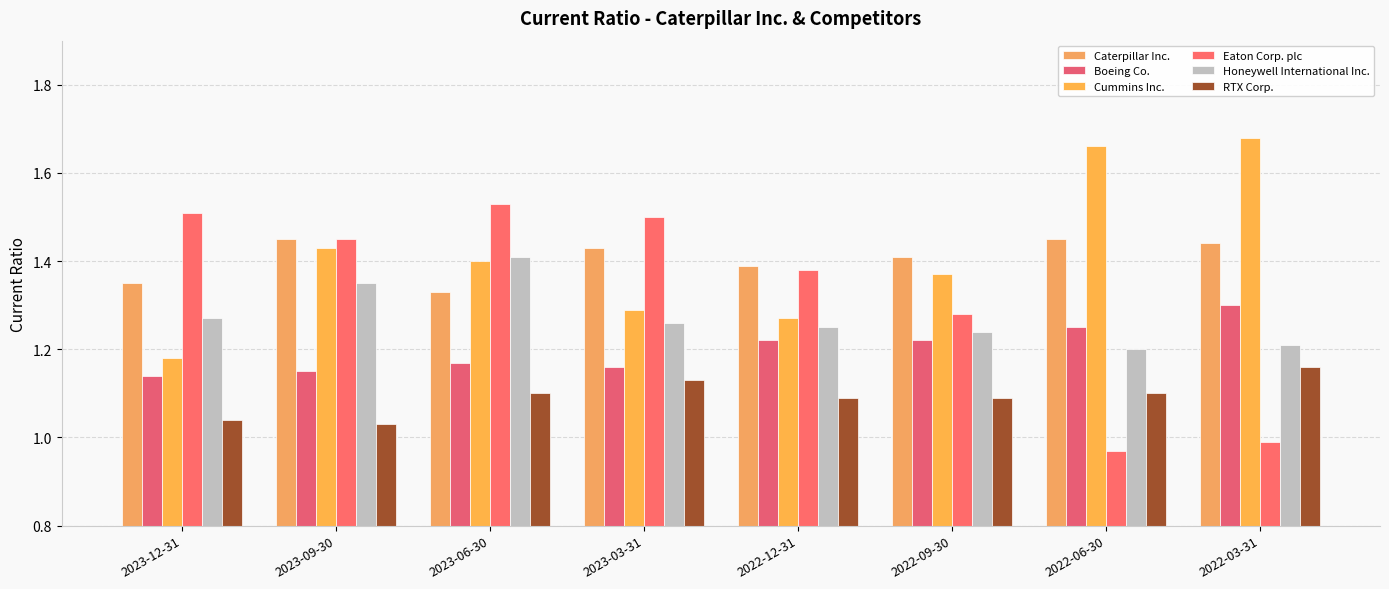

Reading left to right, what are all the values shown in this chart?

Caterpillar Inc.: 1.4	1.4	1.3	1.4	1.4	1.4	1.4	1.4
Boeing Co.: 1.1	1.1	1.2	1.2	1.2	1.2	1.2	1.3
Cummins Inc.: 1.2	1.4	1.4	1.3	1.3	1.4	1.7	1.7
Eaton Corp. plc: 1.5	1.4	1.5	1.5	1.4	1.3	1.0	1.0
Honeywell International Inc.: 1.3	1.4	1.4	1.3	1.2	1.2	1.2	1.2
RTX Corp.: 1.0	1.0	1.1	1.1	1.1	1.1	1.1	1.2